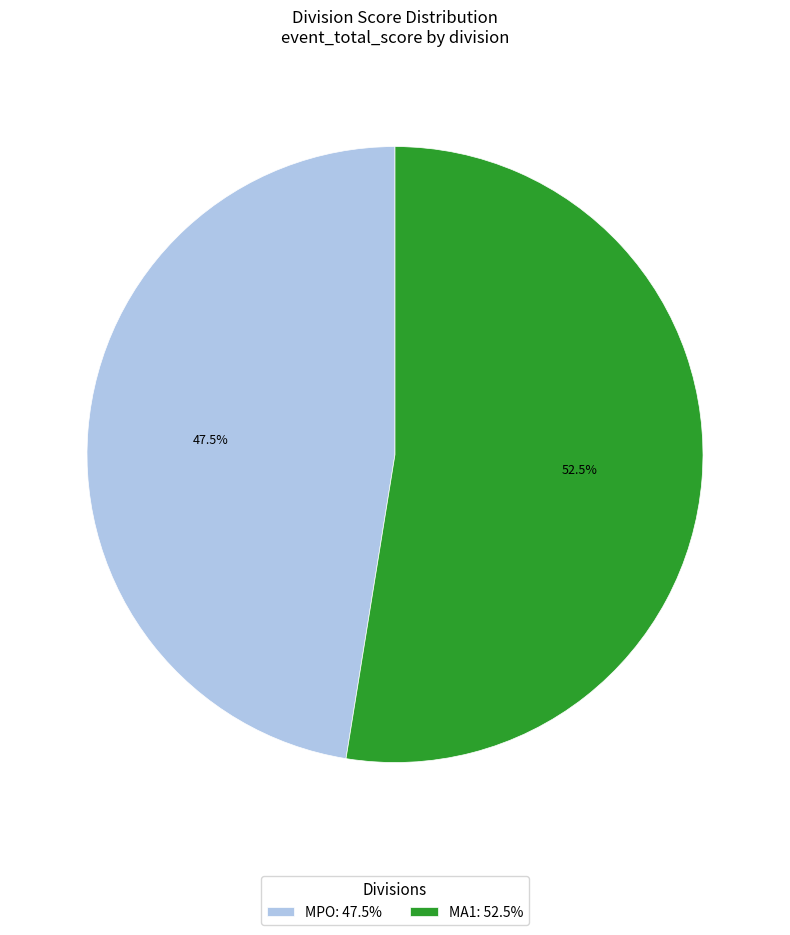

Count the number of slices in the pie.

2